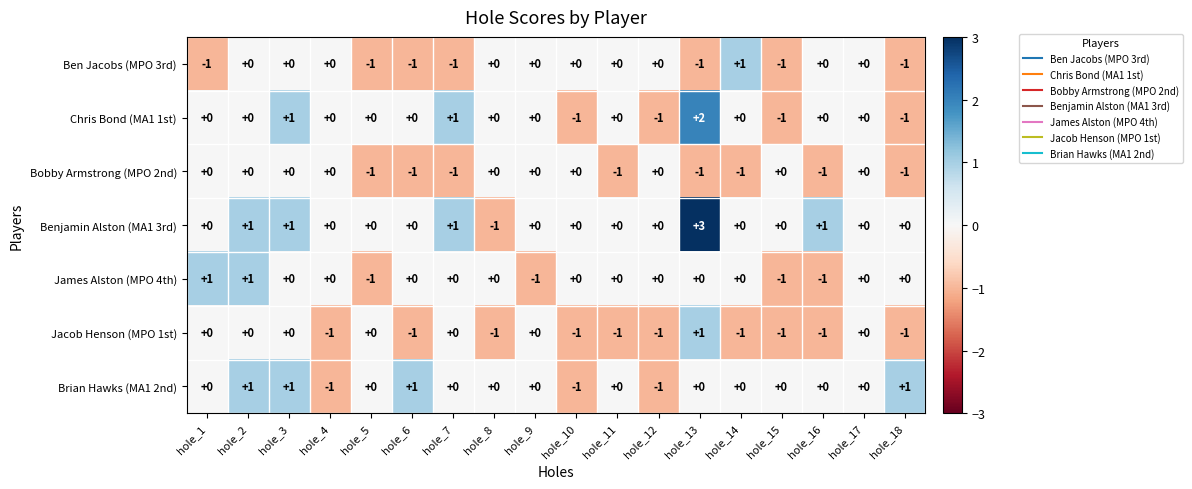

Count the number of categories in the chart.

18